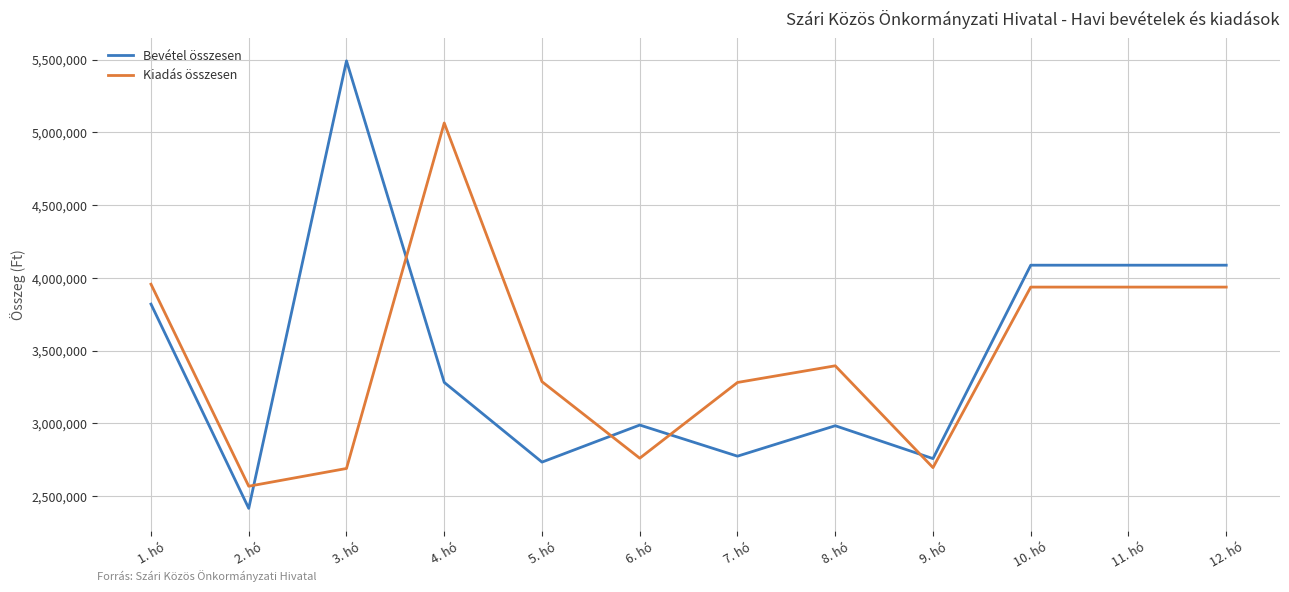

Is the value of Bevétel összesen at 4. hó greater than the value of Kiadás összesen at 1. hó?

No